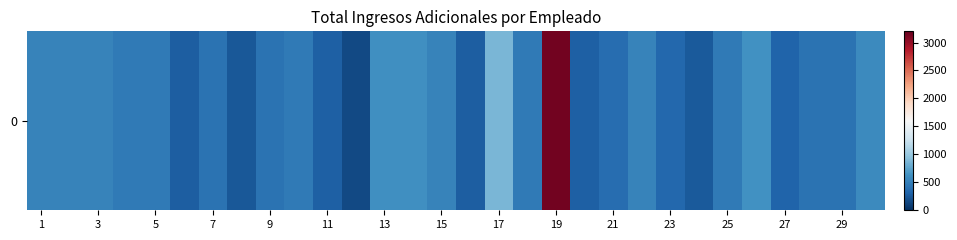

Reading right to left, what are all the values shown in this chart?

583.8	418.0	418.0	314.5	627.5	468.0	256.5	340.2	534.0	386.5	298.2	3139.2	468.0	865.0	278.7	534.0	623.5	623.5	156.2	298.2	468.0	418.0	247.8	418.0	278.7	468.0	468.0	534.0	534.0	534.0